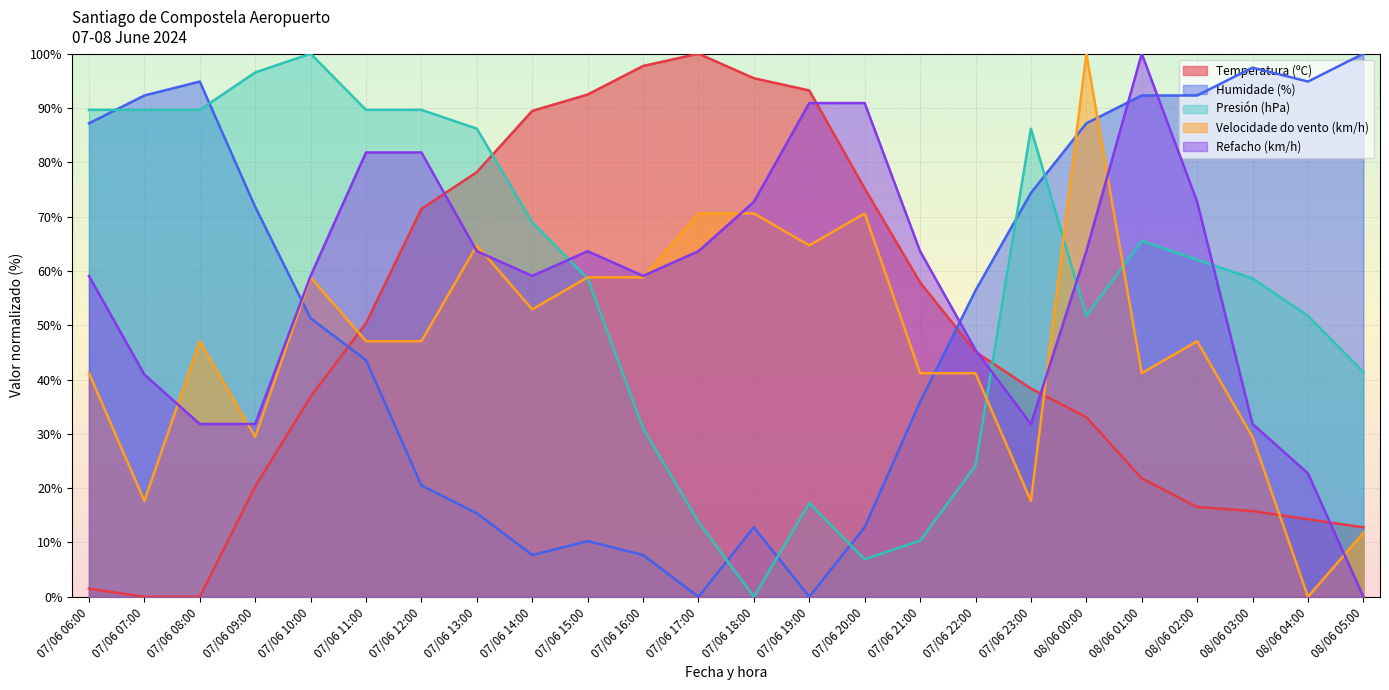

Between 08/06 01:00 and 07/06 19:00, which is larger?

07/06 19:00